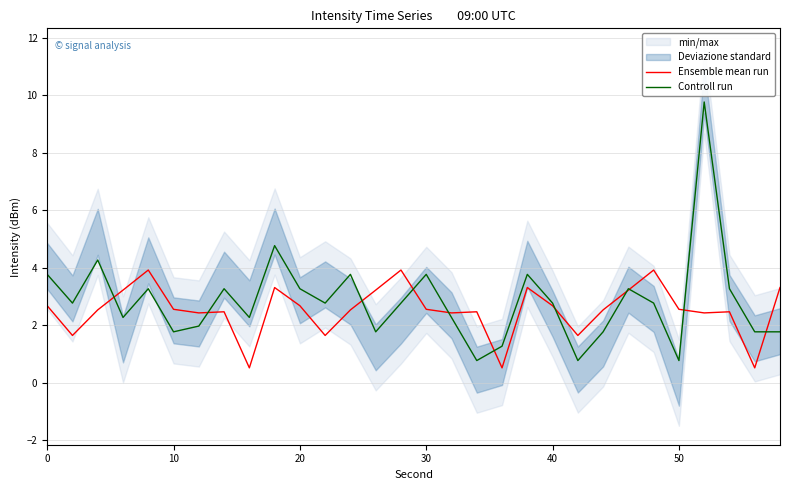

Reading right to left, what are all the values shown in this chart?

Ensemble mean run: 3.3	0.5	2.5	2.4	2.6	3.9	3.2	2.5	1.6	2.7	3.3	0.5	2.5	2.4	2.6	3.9	3.2	2.5	1.6	2.7	3.3	0.5	2.5	2.4	2.6	3.9	3.2	2.5	1.6	2.7
Controll run: 1.8	1.8	3.3	9.8	0.8	2.8	3.3	1.8	0.8	2.8	3.8	1.3	0.8	2.3	3.8	2.8	1.8	3.8	2.8	3.3	4.8	2.3	3.3	2.0	1.8	3.3	2.3	4.3	2.8	3.8